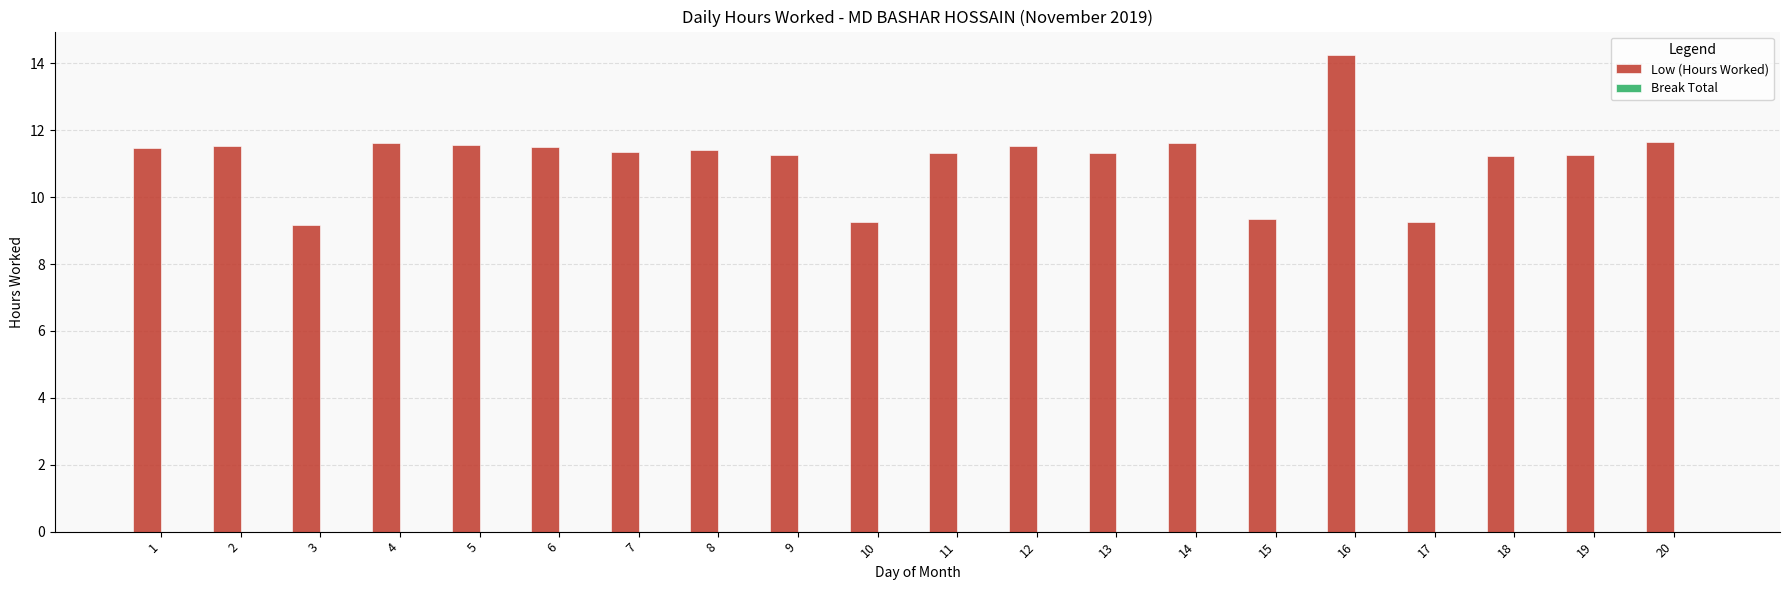

The value at 2 is 11.5. True or false?

True